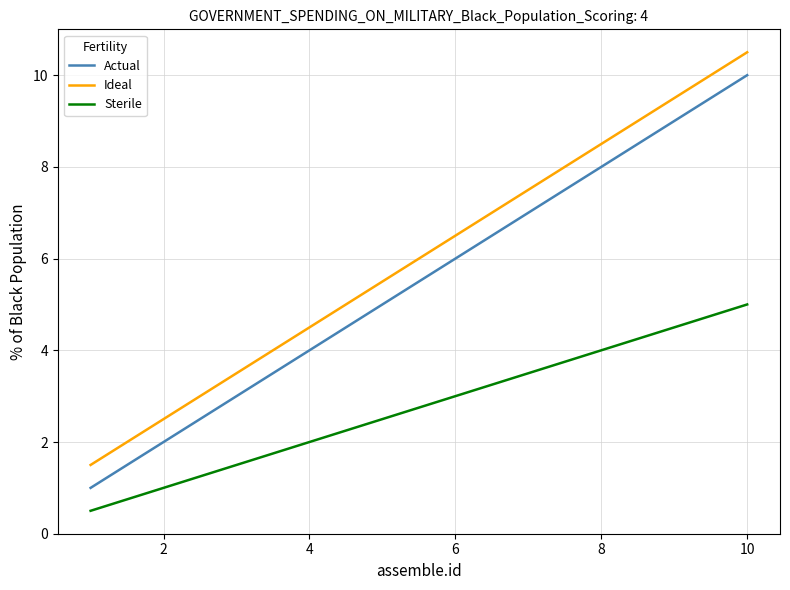

What is the difference between the maximum and second lowest values in the Sterile series?

4.0